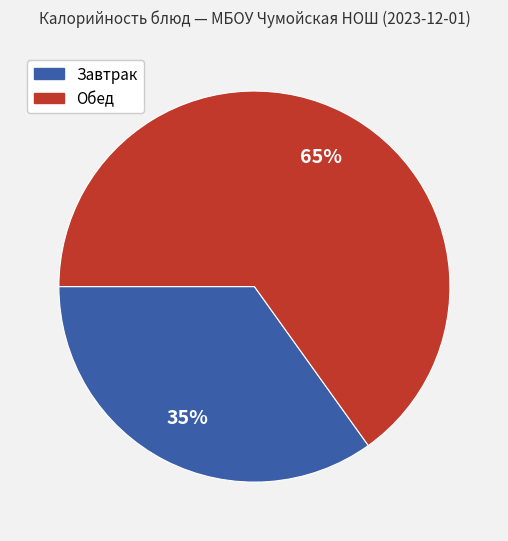

To the nearest percent, what is the average slice percentage?

50%